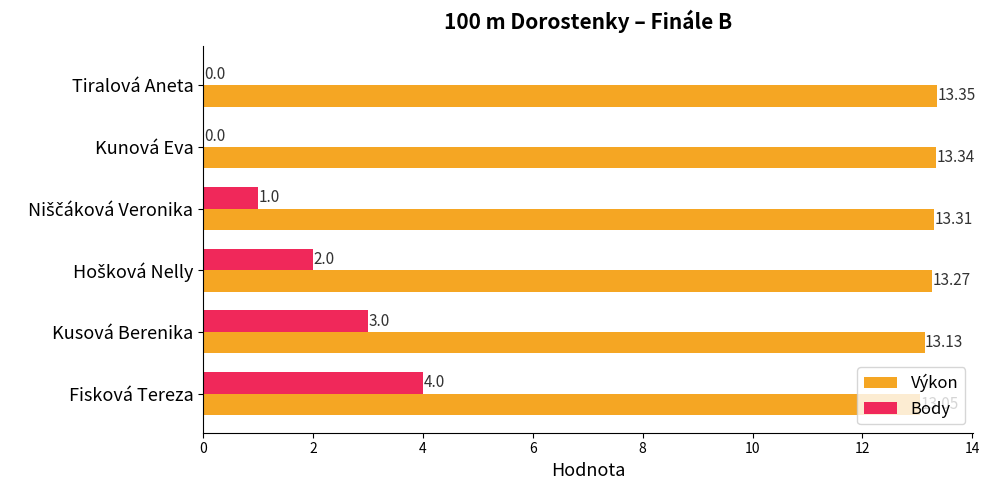

What is the sum of all Body values?

10.0